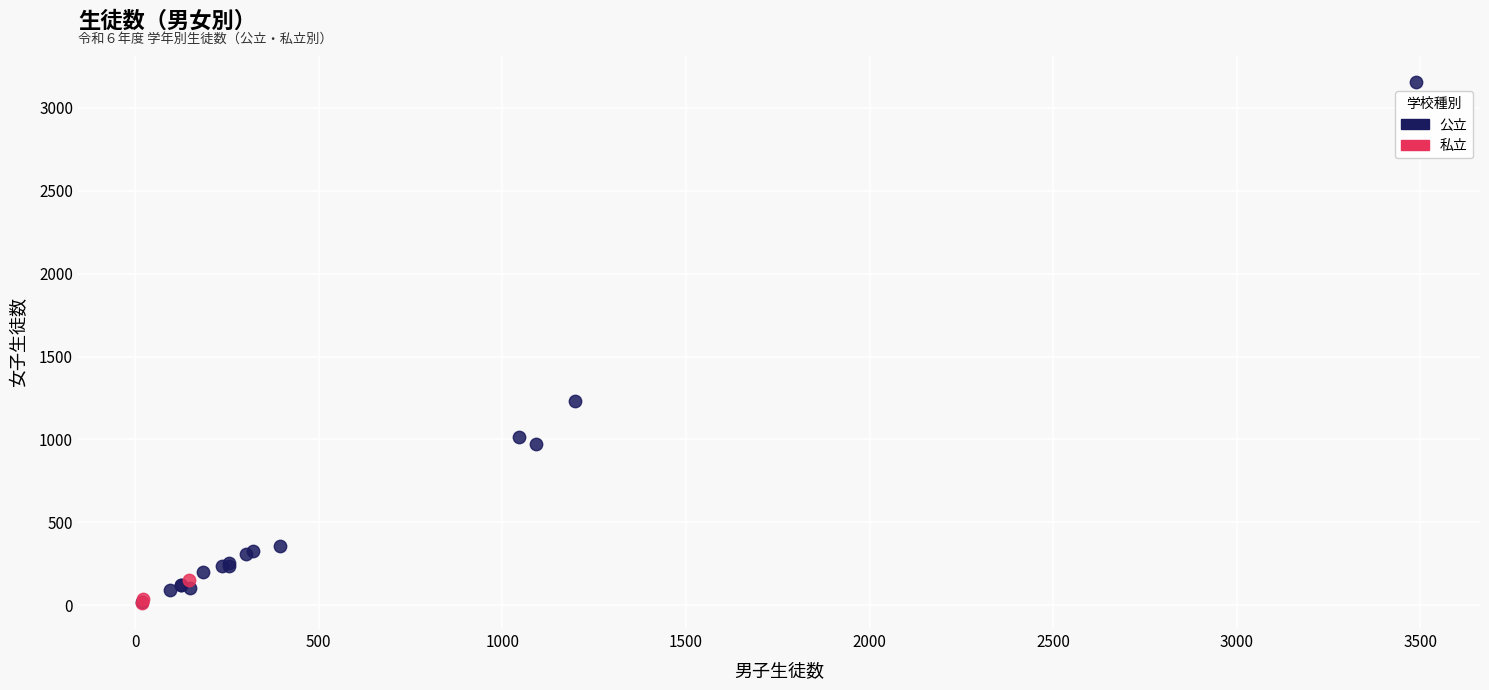

Which series reaches the maximum Y coordinate?

公立